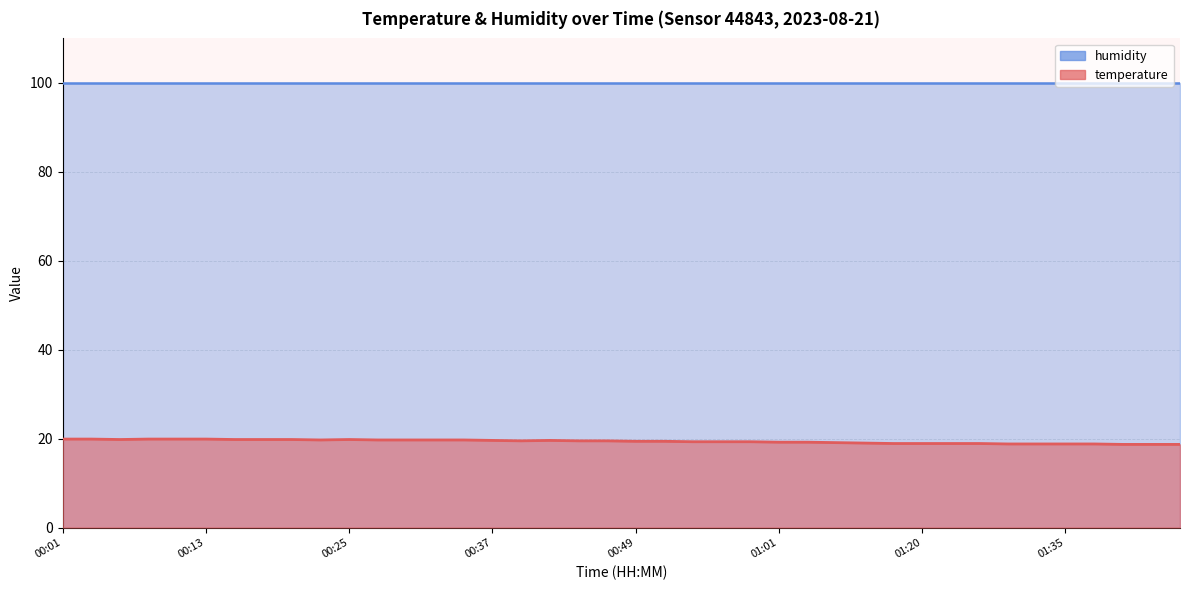

Does the chart have visible grid lines?

Yes